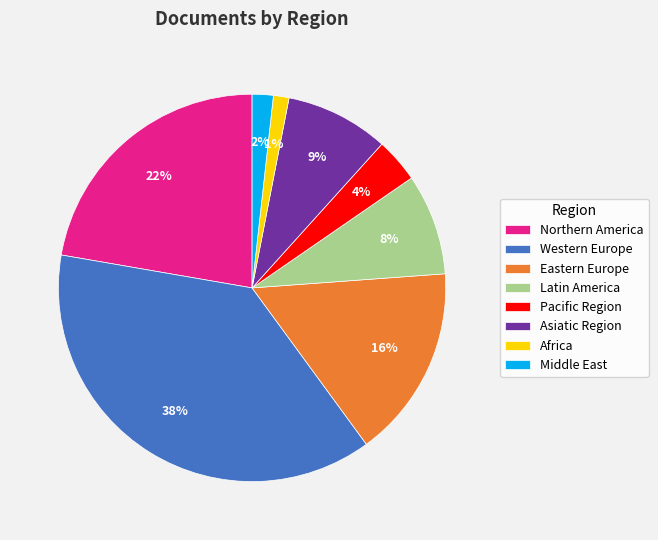

How many slices are in this pie chart?

8